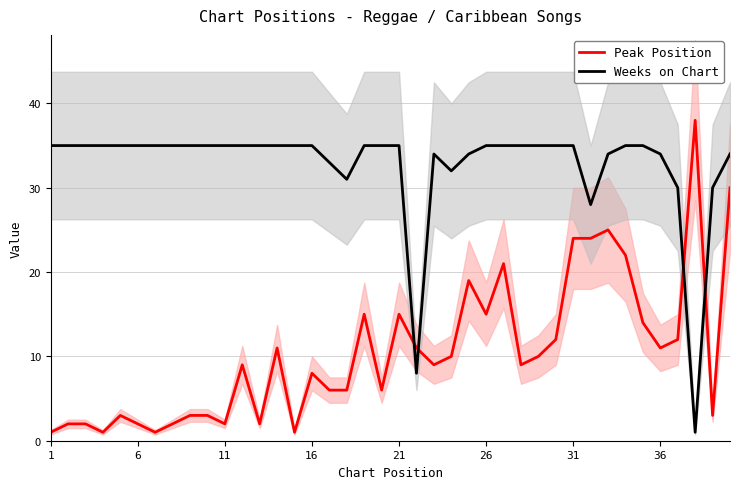

What is the label of the 1st point from the left?

1